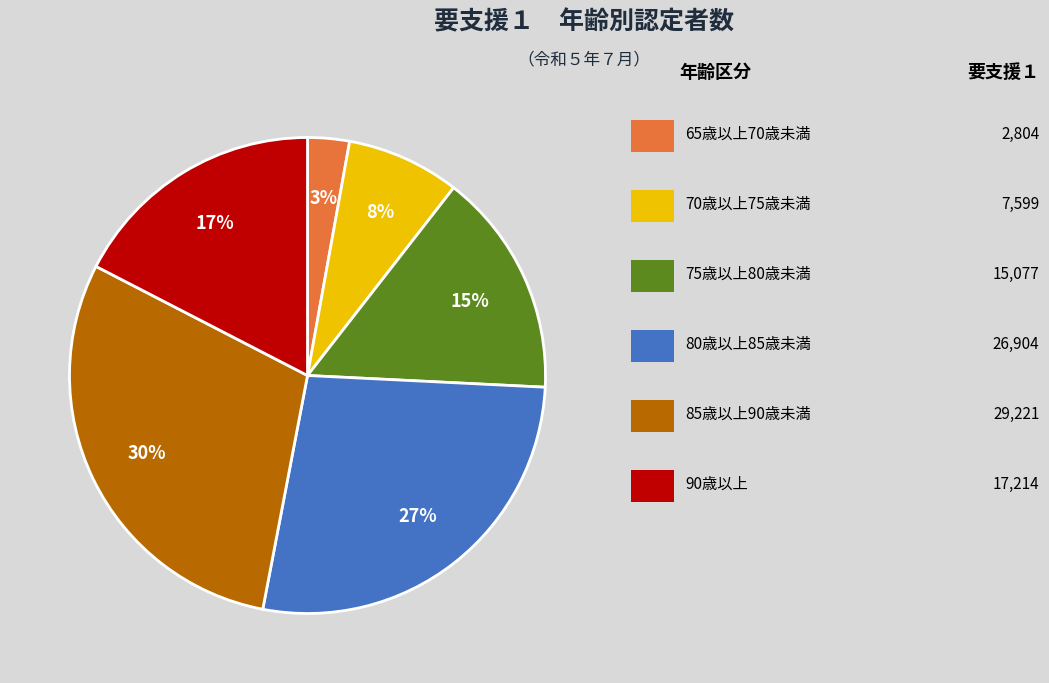

Is there any slice that represents more than half of the pie?

No